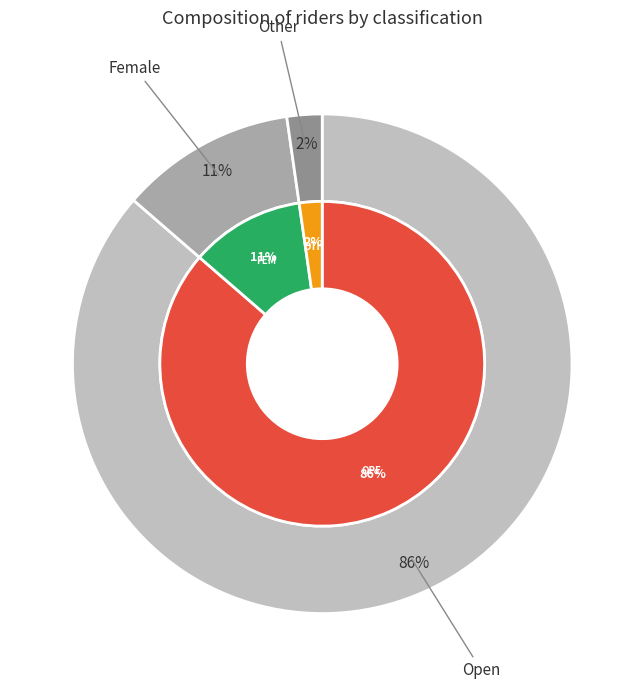

How many segments does this pie chart have?

3